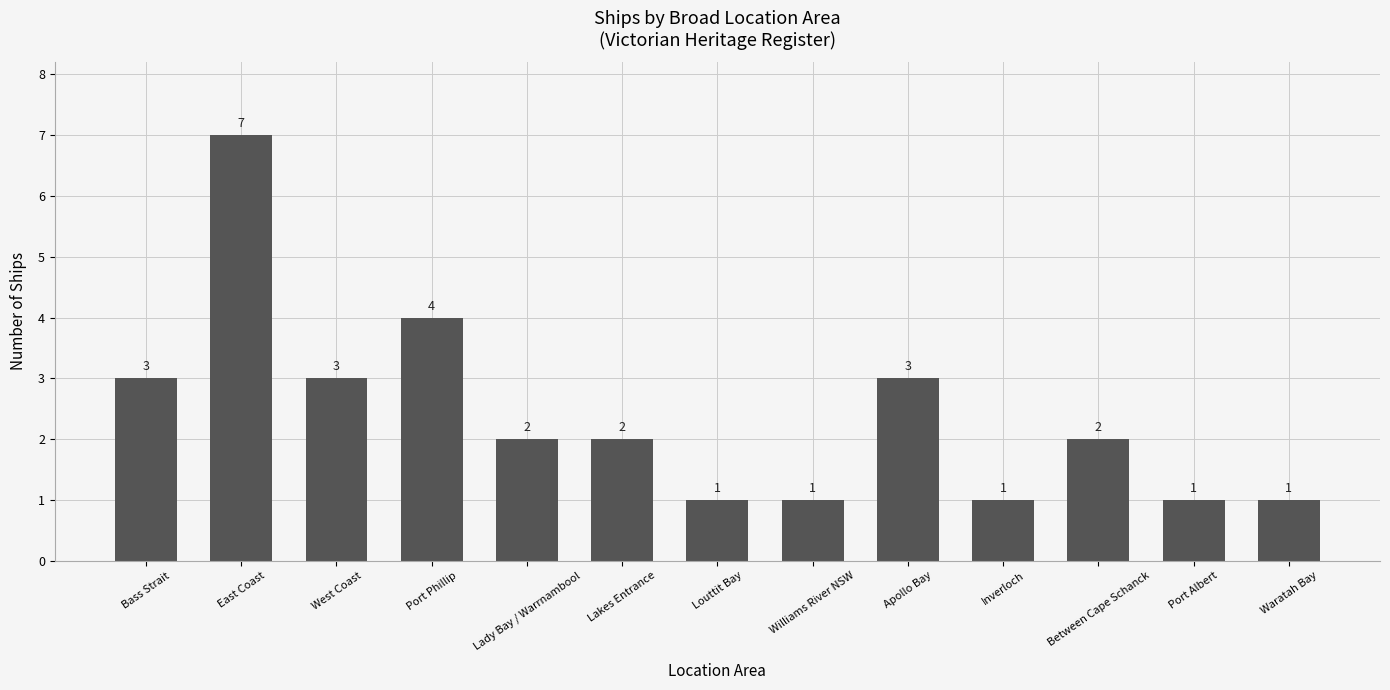

What is the difference between the second highest and minimum values?

3